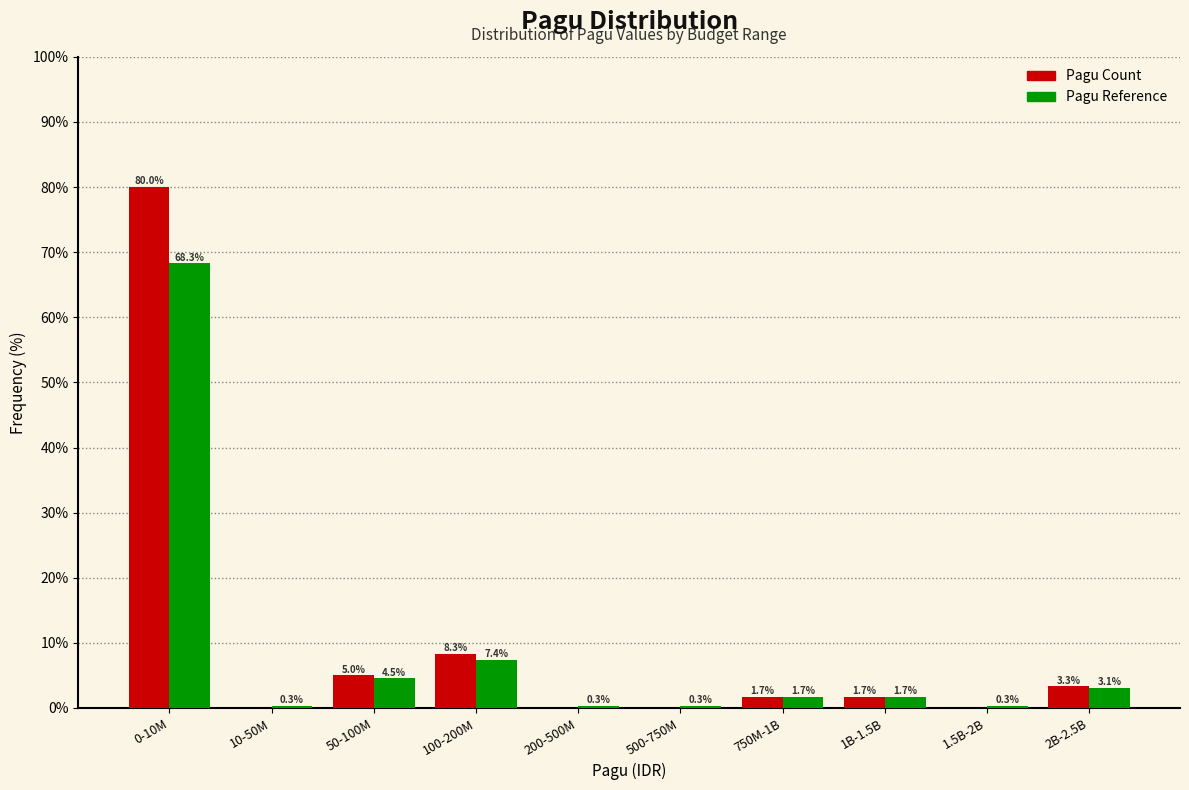

Between 10-50M and 750M-1B, which series saw the biggest shift?

Pagu Count